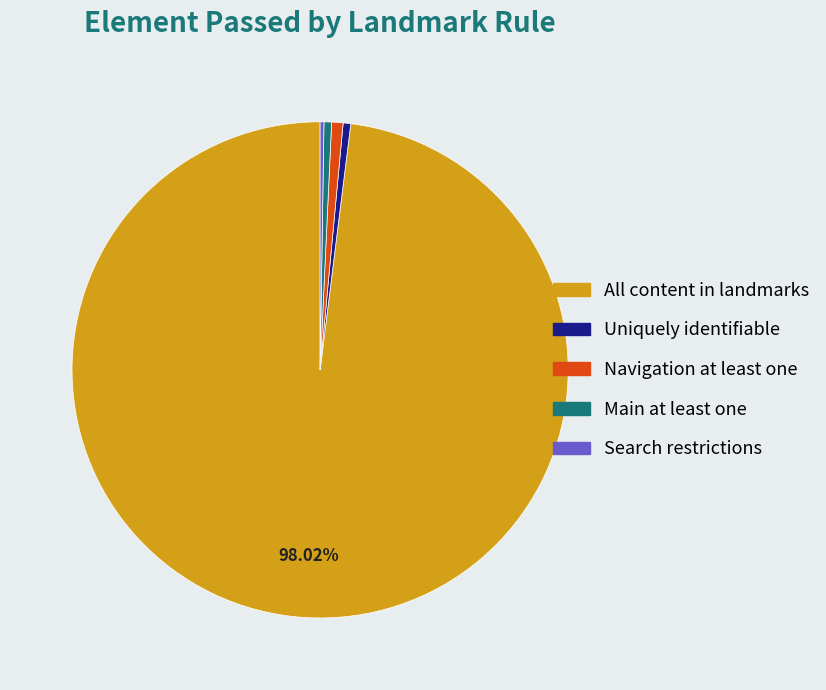

Is there any slice that represents more than half of the pie?

Yes